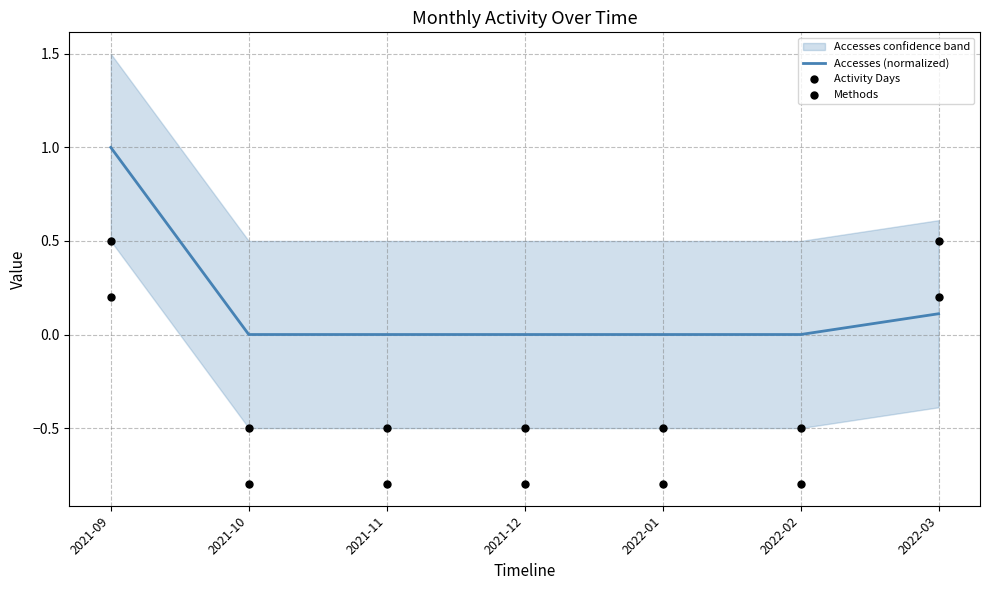

Is the value of Activity Days at 2021-10 greater than the value of Methods at 2021-12?

Yes